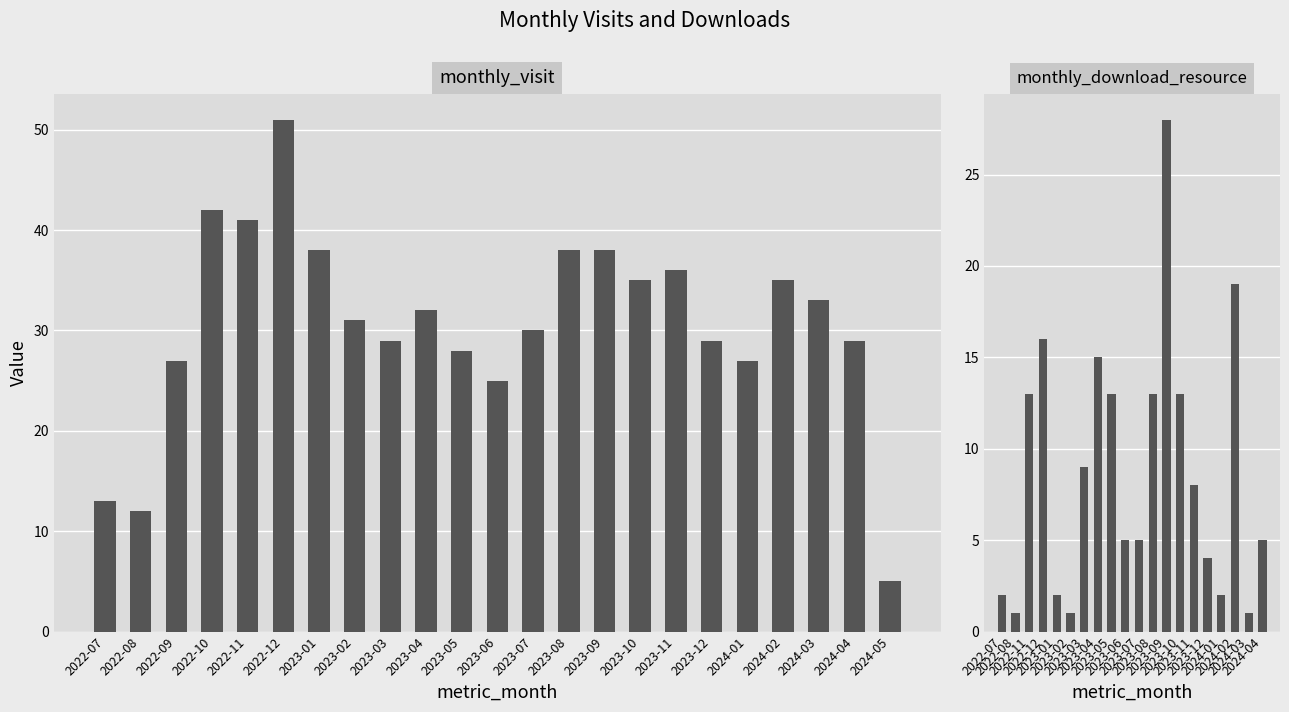

What is the difference between the values at 2023-01 and 2023-10?

3